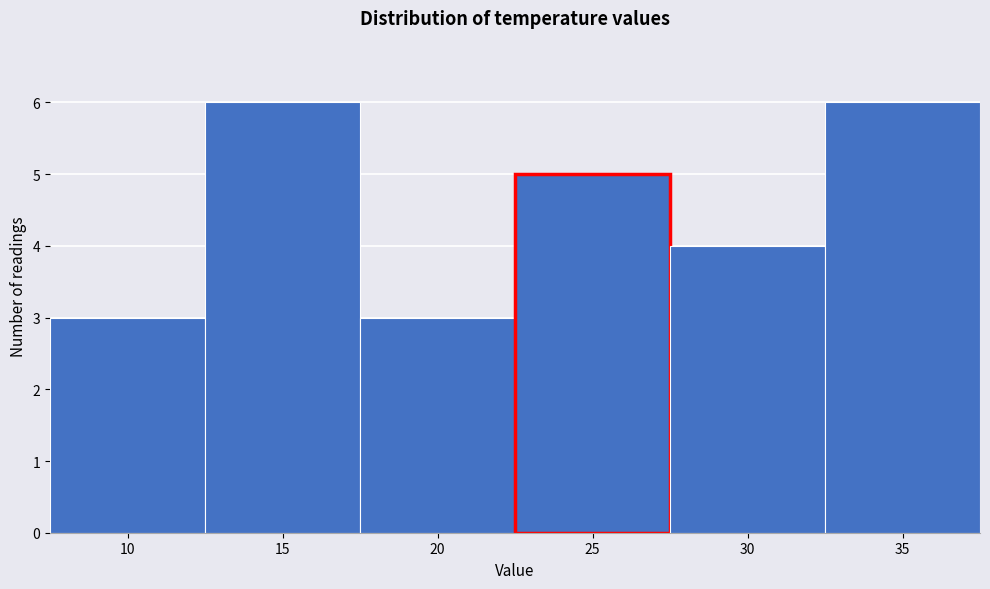

Reading right to left, transcribe all the data shown in this chart.

35=6	30=4	25=5	20=3	15=6	10=3